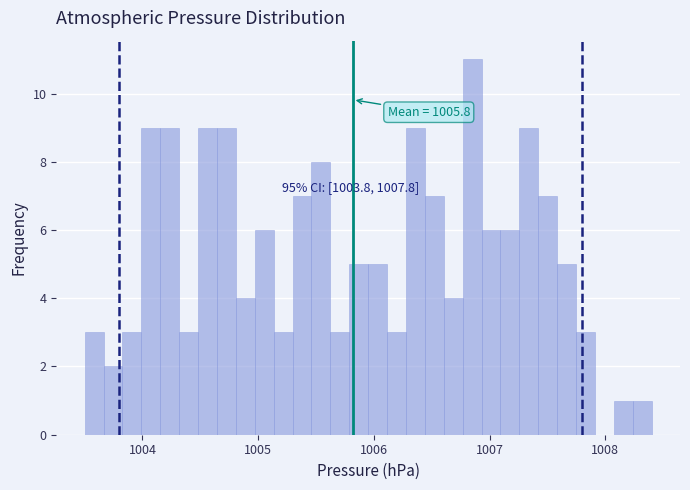

Read against the x-axis, roughly where is the centre of the tallest bar?

1006.8